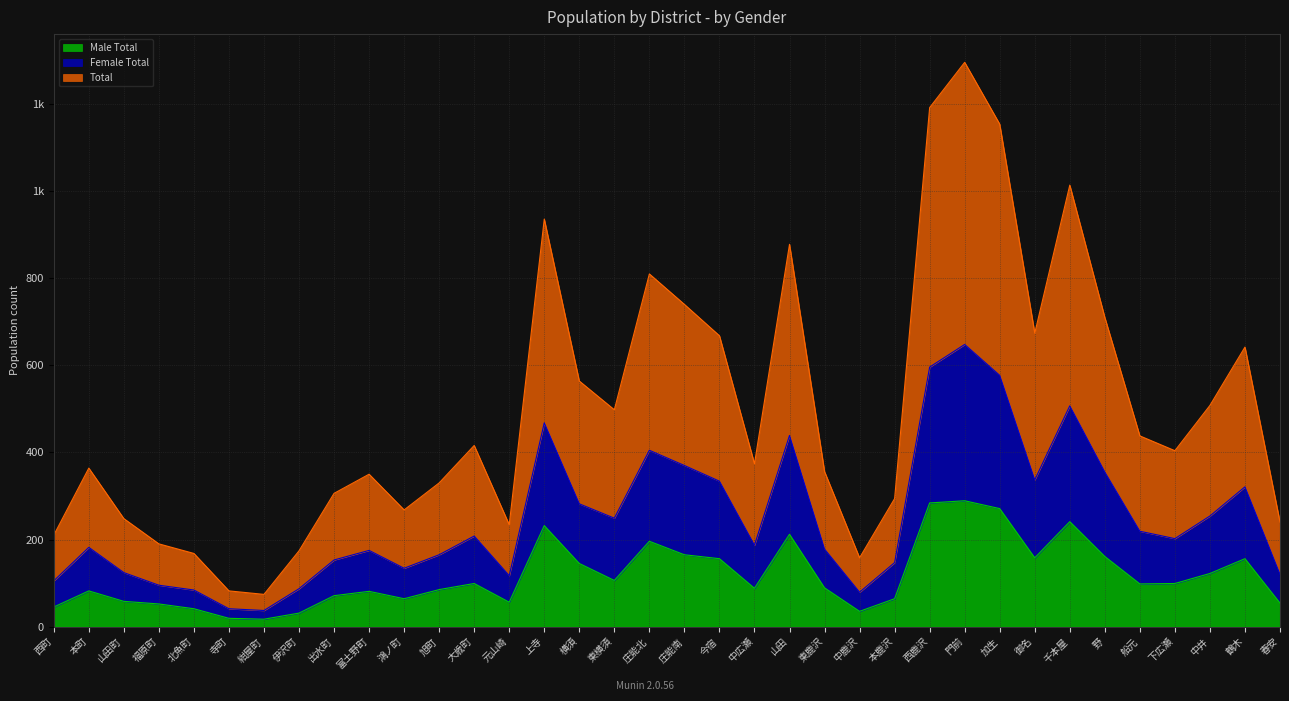

How many interior local valleys does the Total series have?

8